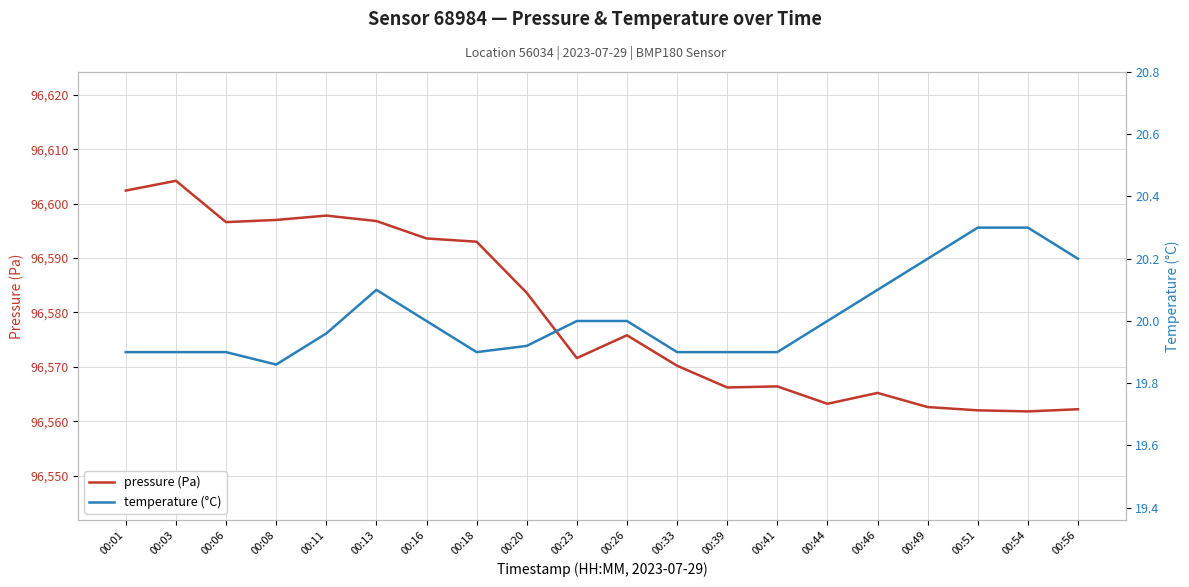

What is the value of the temperature (°C) point at the 14th from the left?

19.9